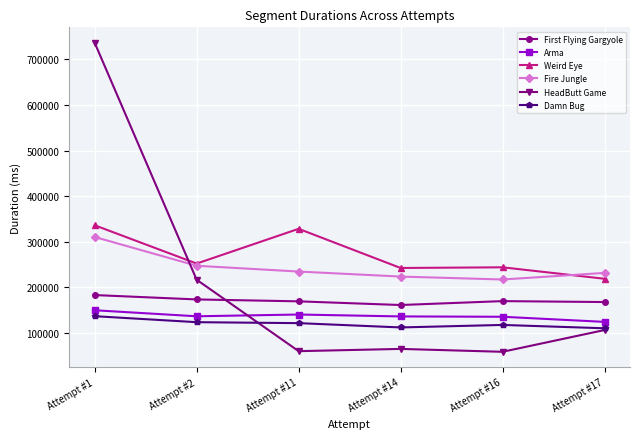

True or false: HeadButt Game and First Flying Gargyole intersect in this chart.

True